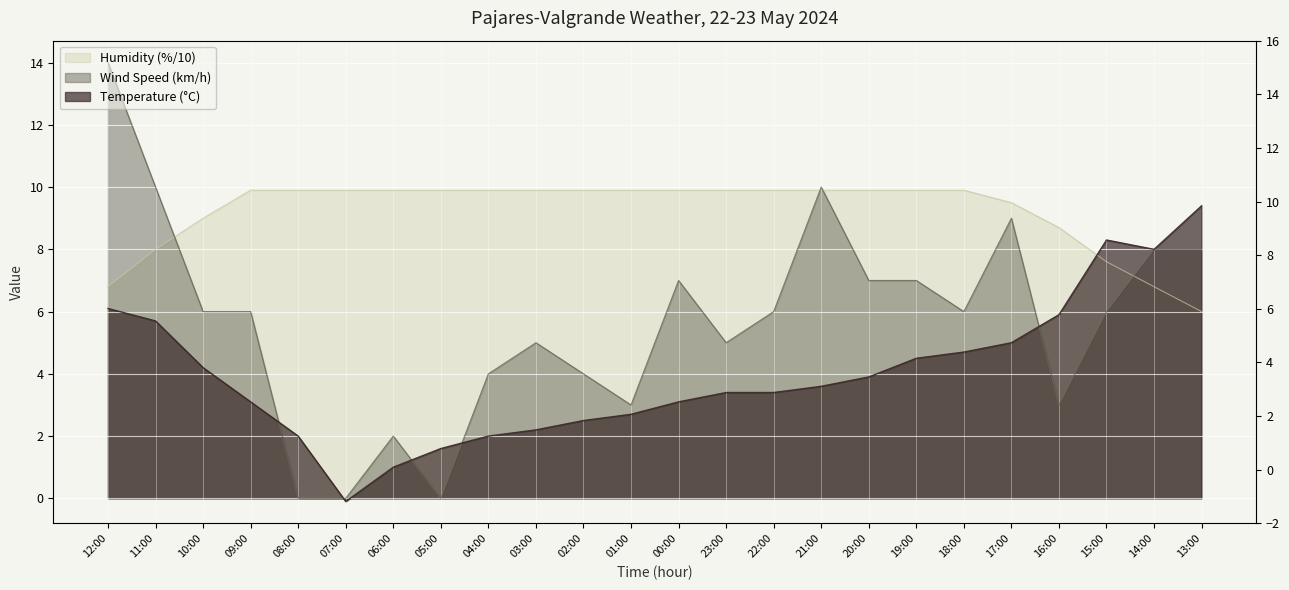

At which label does Temperature (C) reach its peak?

13:00